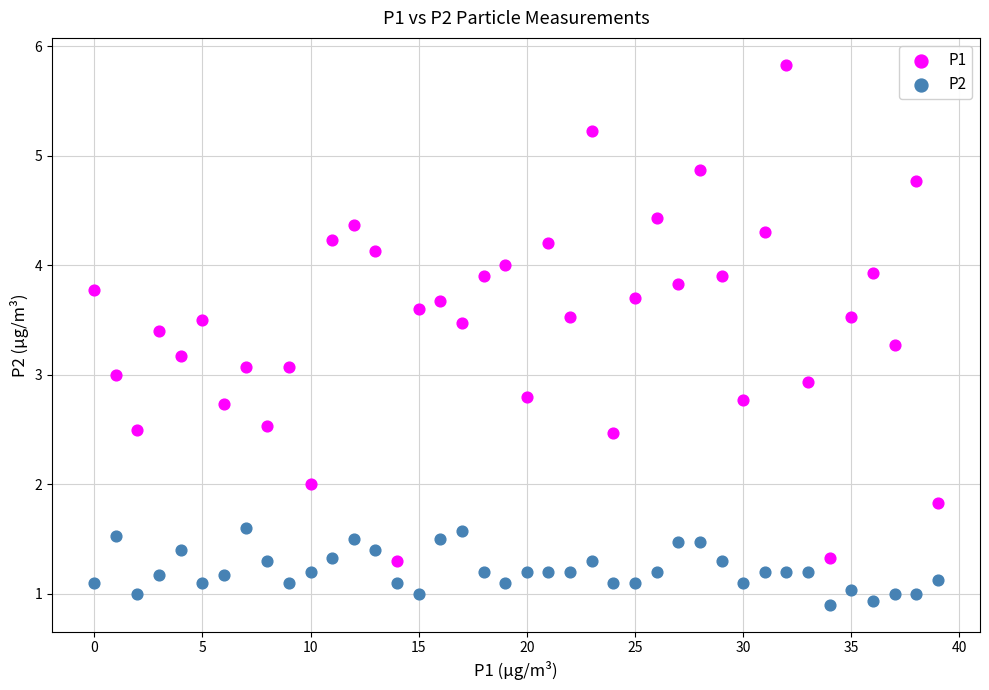

Which series reaches the maximum Y coordinate?

P1